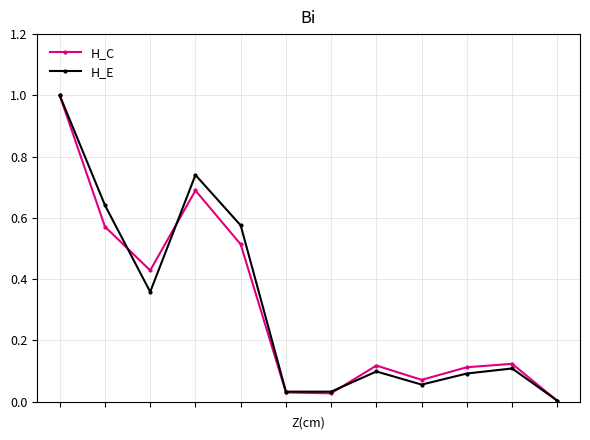

How many lines are shown in the chart?

2